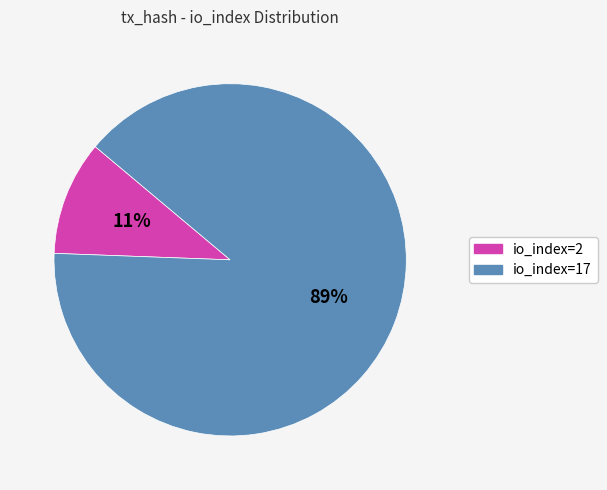

Combined, do io_index=2 and io_index=17 account for over 50%?

Yes